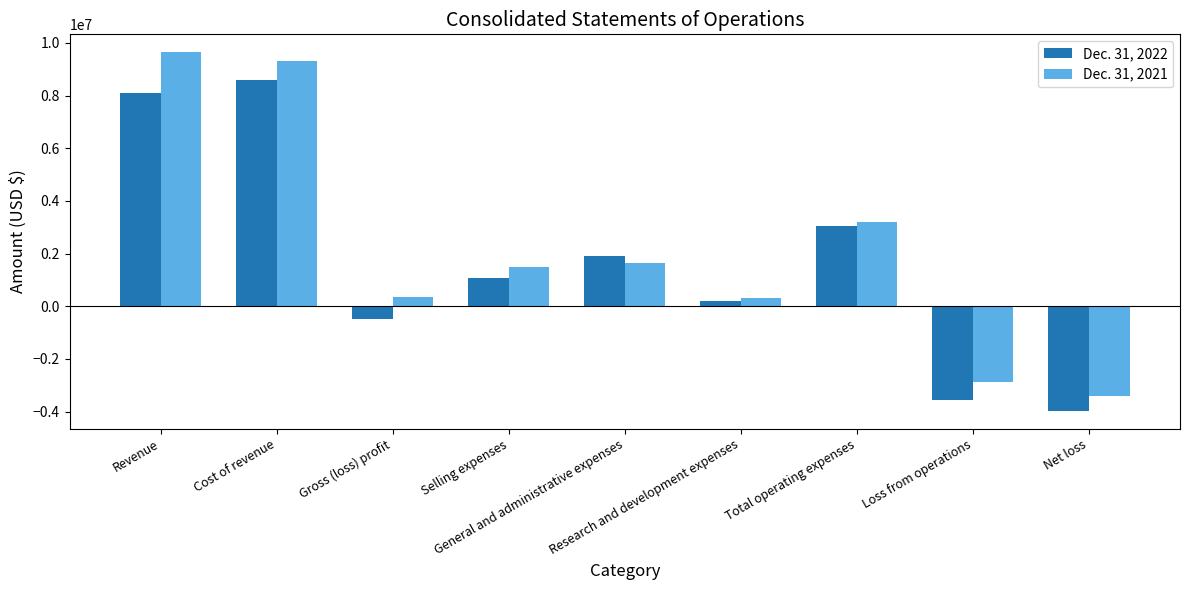

Which series has the widest spread of values?

Dec. 31, 2021